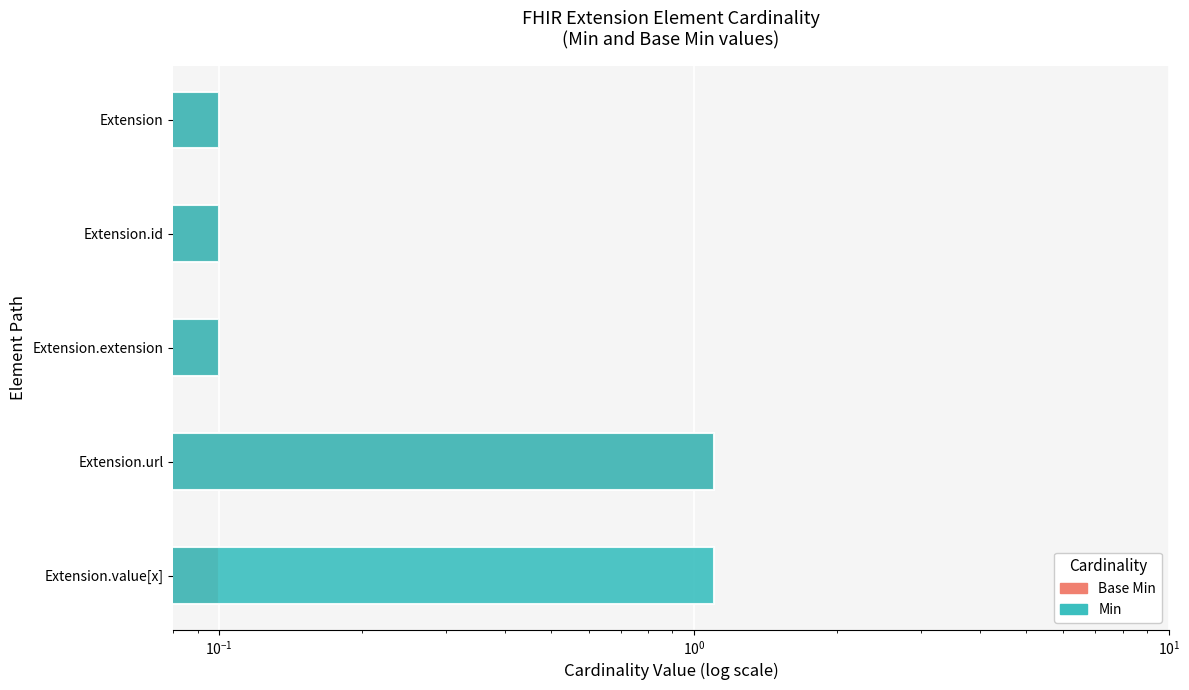

Are the bars grouped side by side (vs. stacked)?

Yes